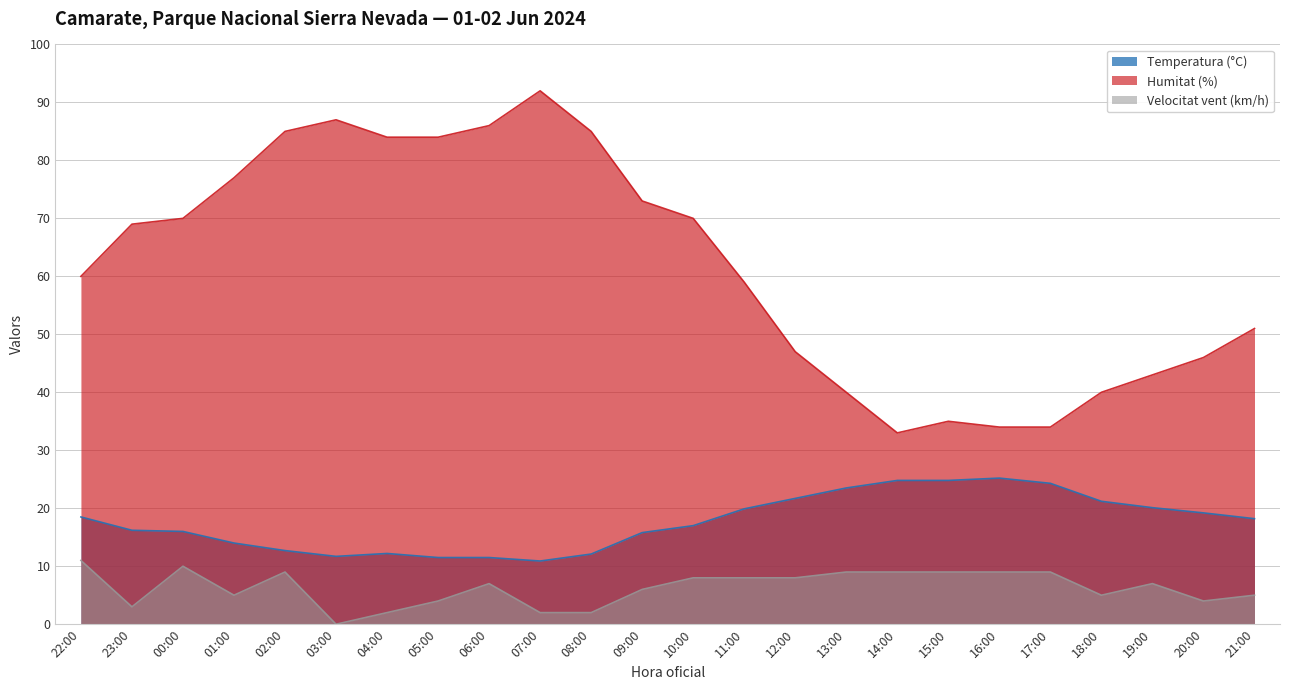

What is the difference between the Temperatura (°C) values at 08:00 and 00:00?

3.9